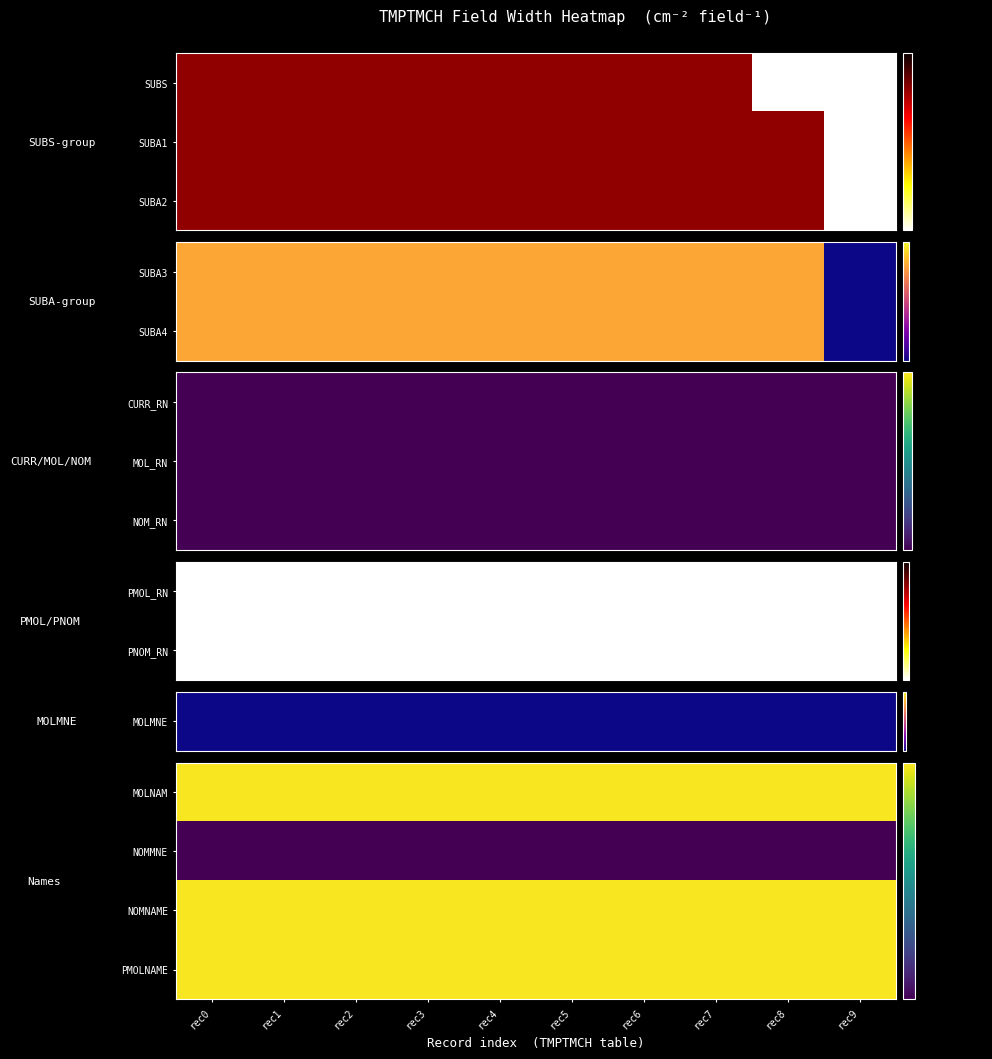

What is the difference between the highest and lowest values at rec6?

60